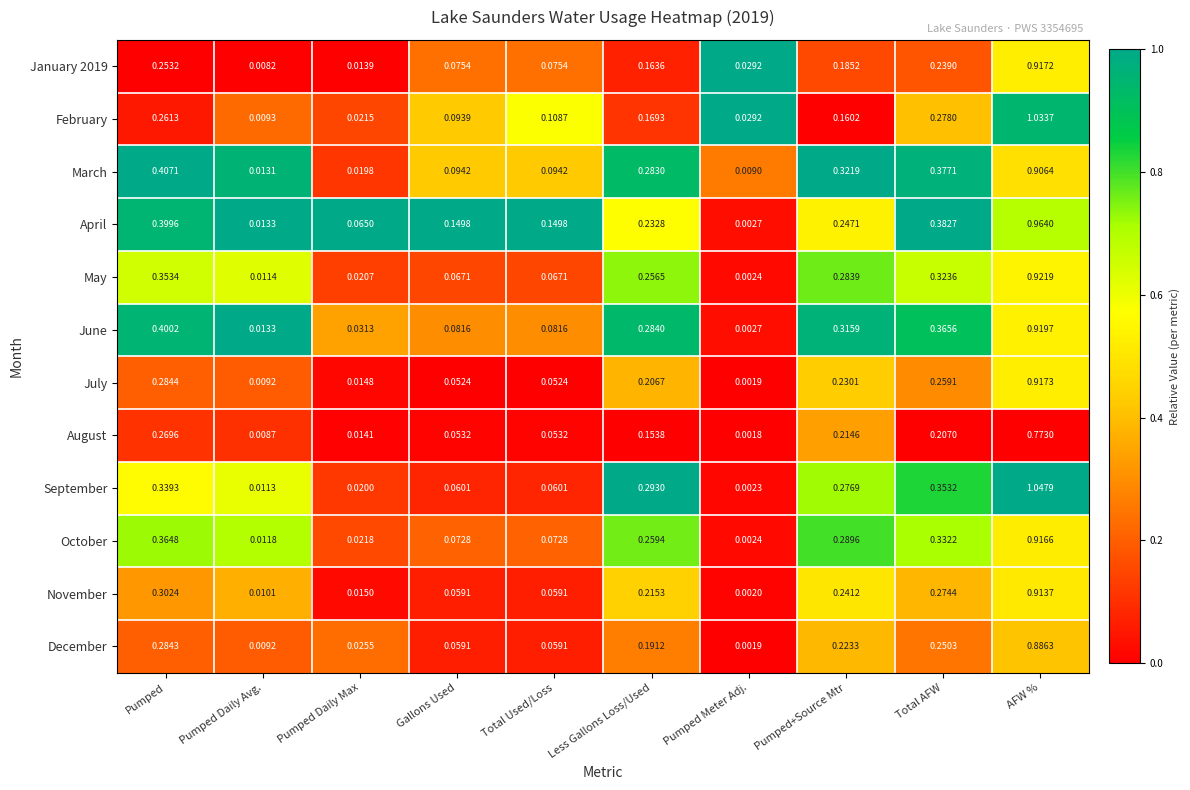

Count the number of data series in this chart.

12